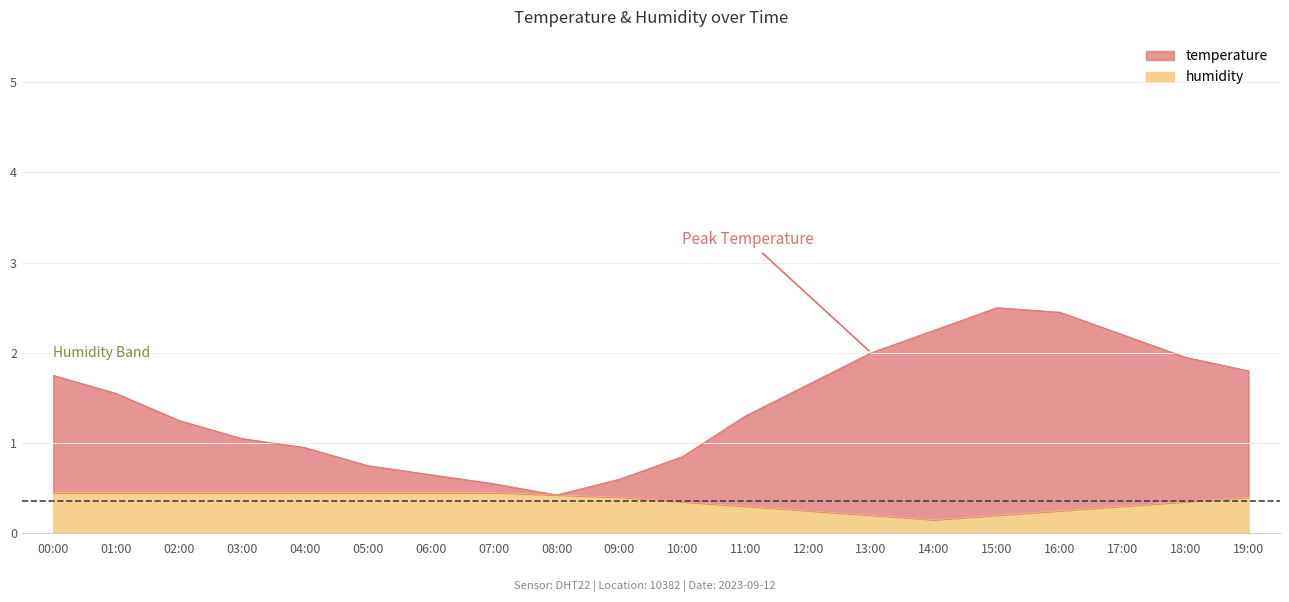

True or false: humidity has a value of 0.1 at 14:00.

True